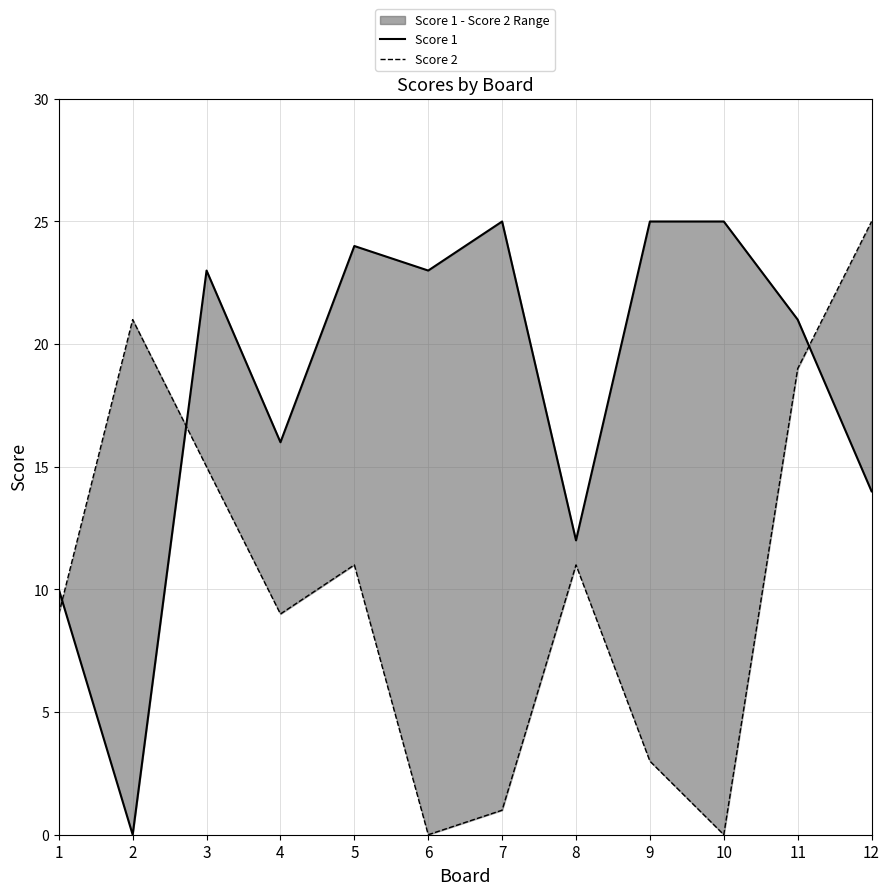

What is the maximum value for Score 2?

25